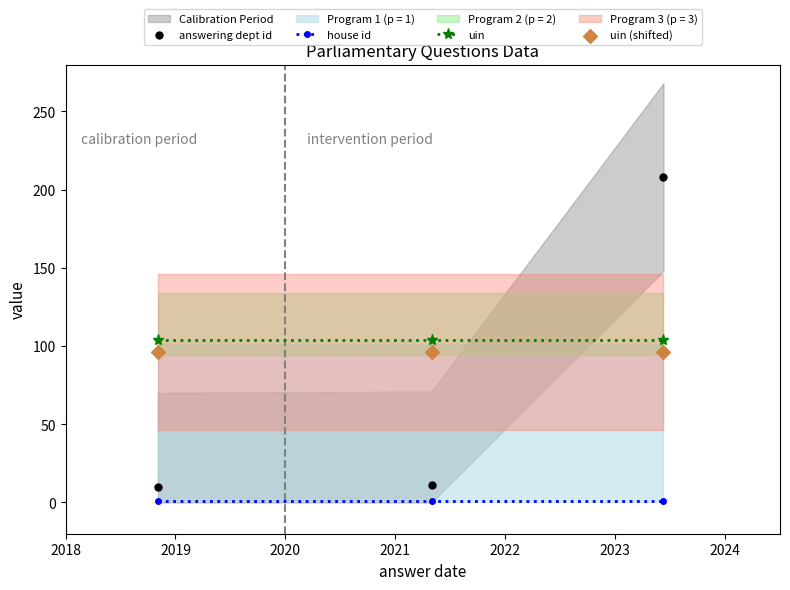

Which series has the largest Y range (max minus min)?

answering dept id